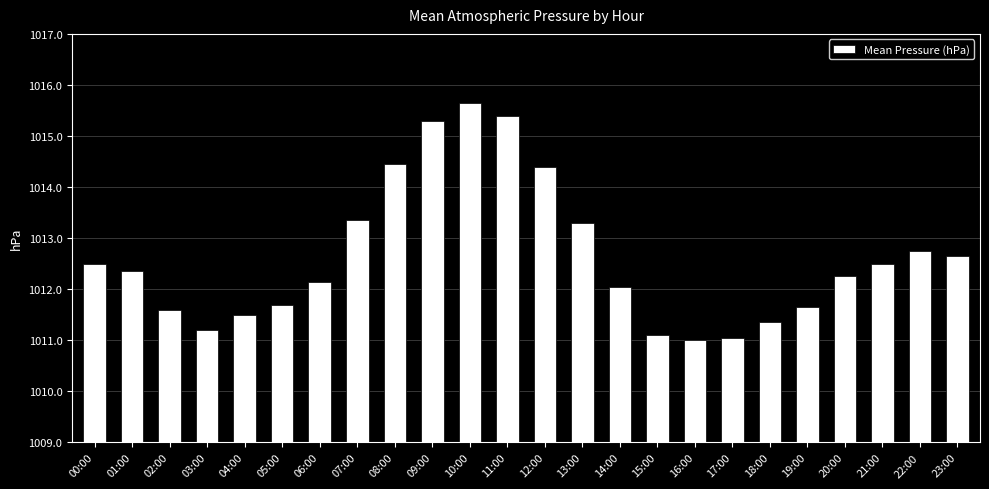

Is it true that the value at 05:00 is 1011.7?

True